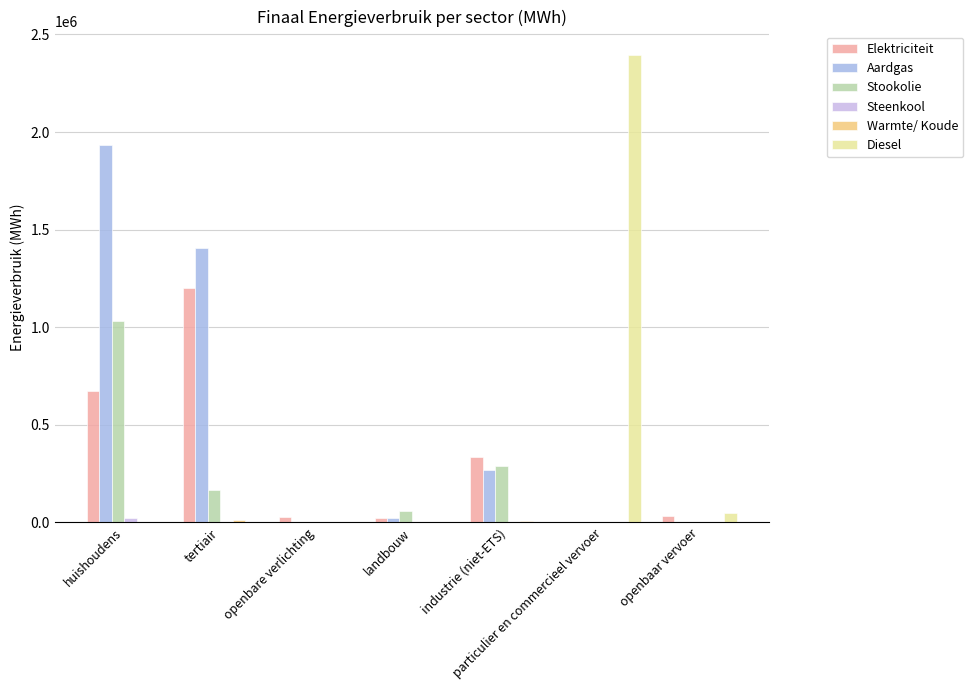

Which category has the lowest value in the Stookolie series?

openbare verlichting